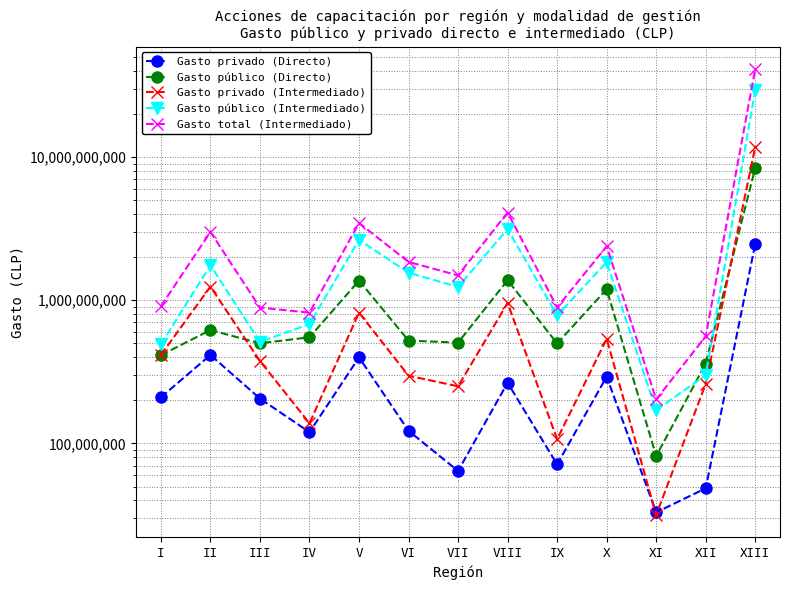

Is the value of Gasto público (Intermediado) at VII greater than the value of Gasto total (Intermediado) at IX?

Yes